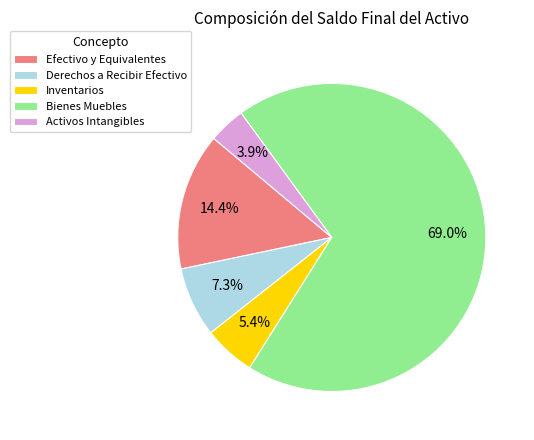

How many segments does this pie chart have?

5